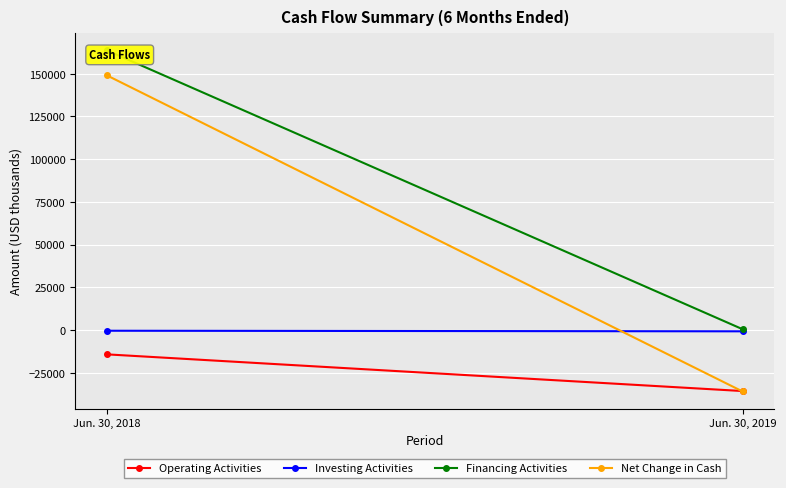

Rank the series by their average value, from lowest to highest.

Operating Activities, Investing Activities, Net Change in Cash, Financing Activities